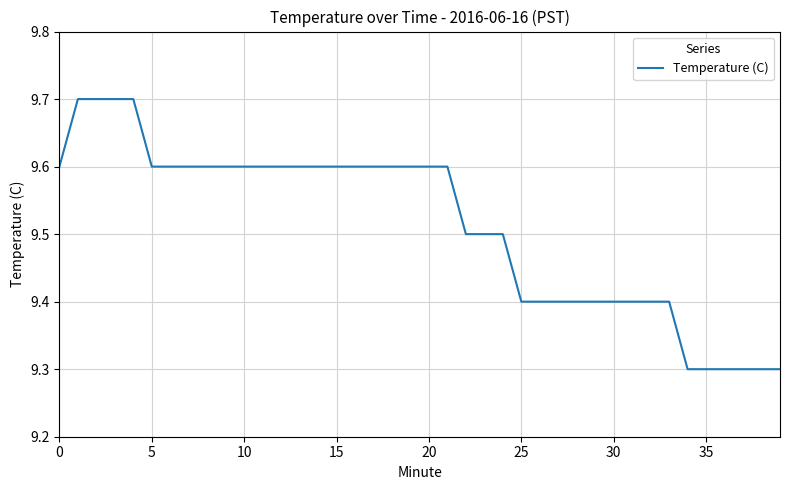

What is the difference between the maximum and minimum values?

0.4